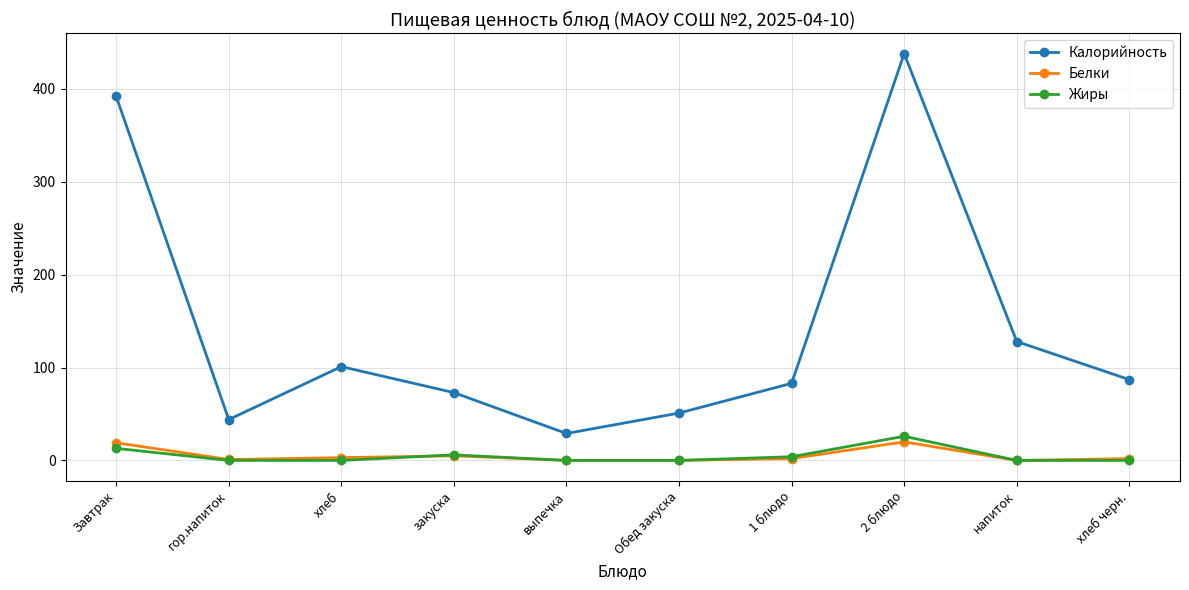

What is the maximum value shown in the chart?

438